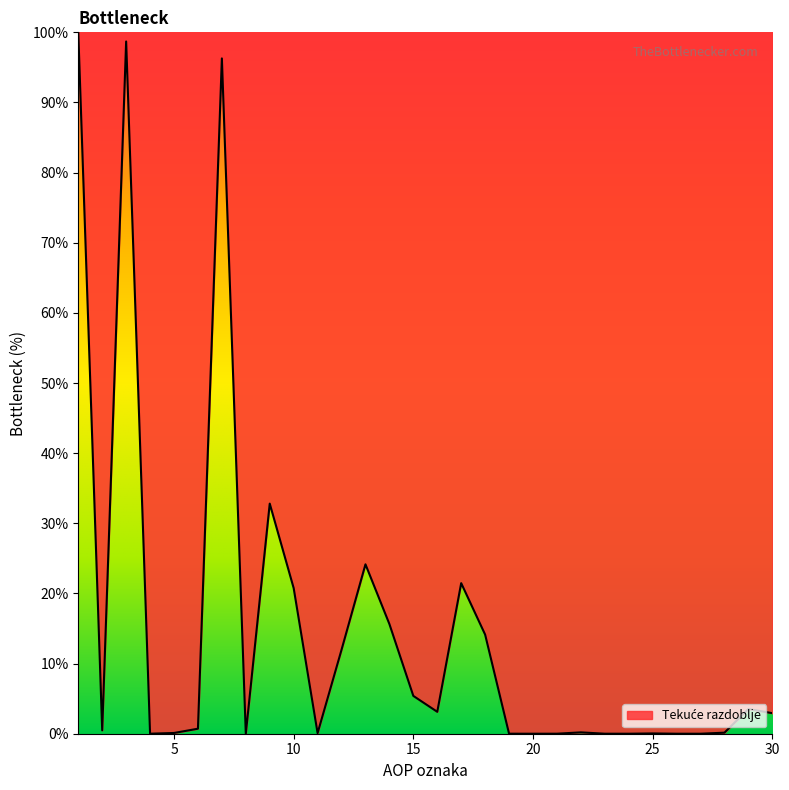

What is the difference between the maximum and minimum values?

100.0